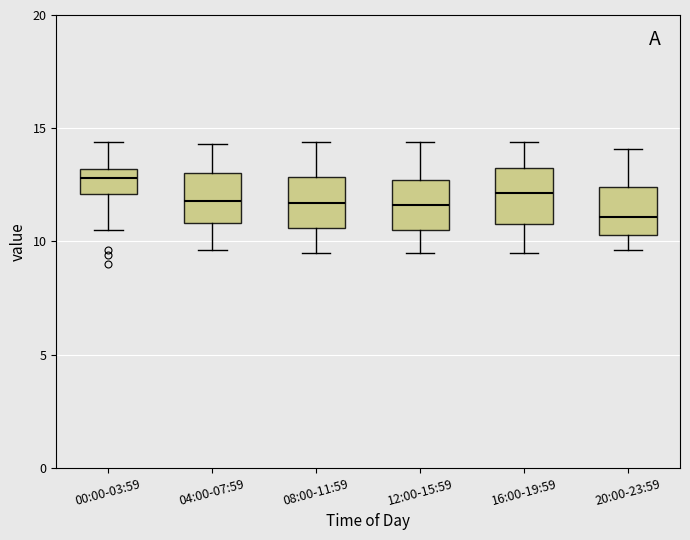

Where is the upper edge of the box for 12:00-15:59 on the y-axis? The values are not printed on the chart, so give them approximately, as read against the axis.

12.5